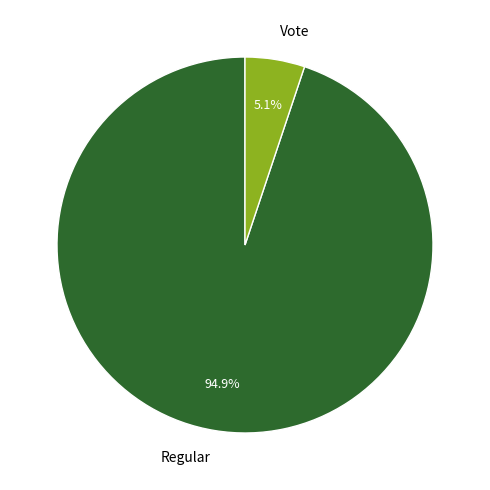

Between Regular and Vote, which is larger?

Regular